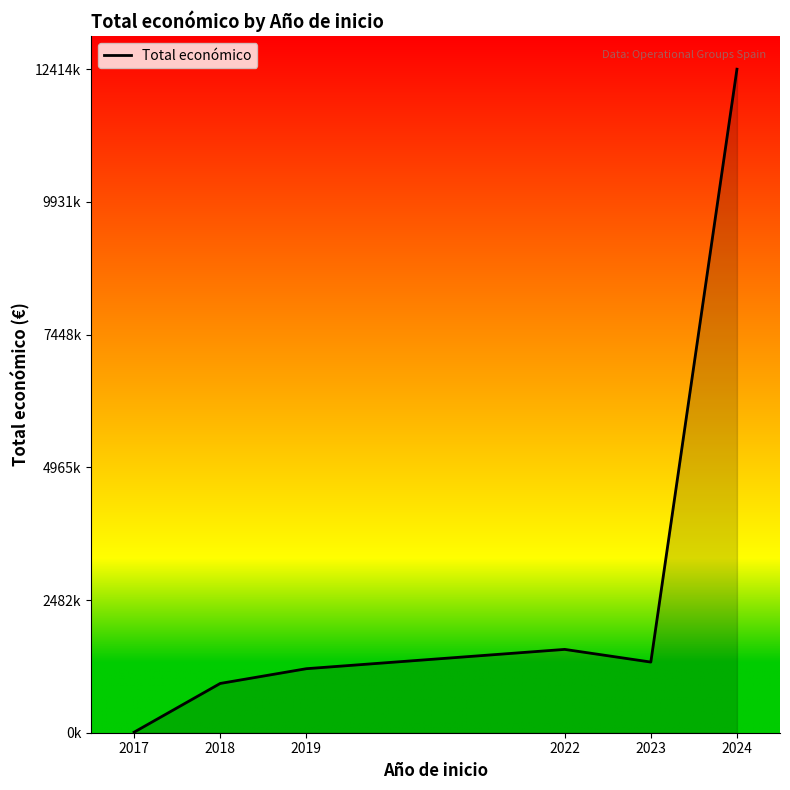

Is this an area chart (filled region under the line)?

Yes